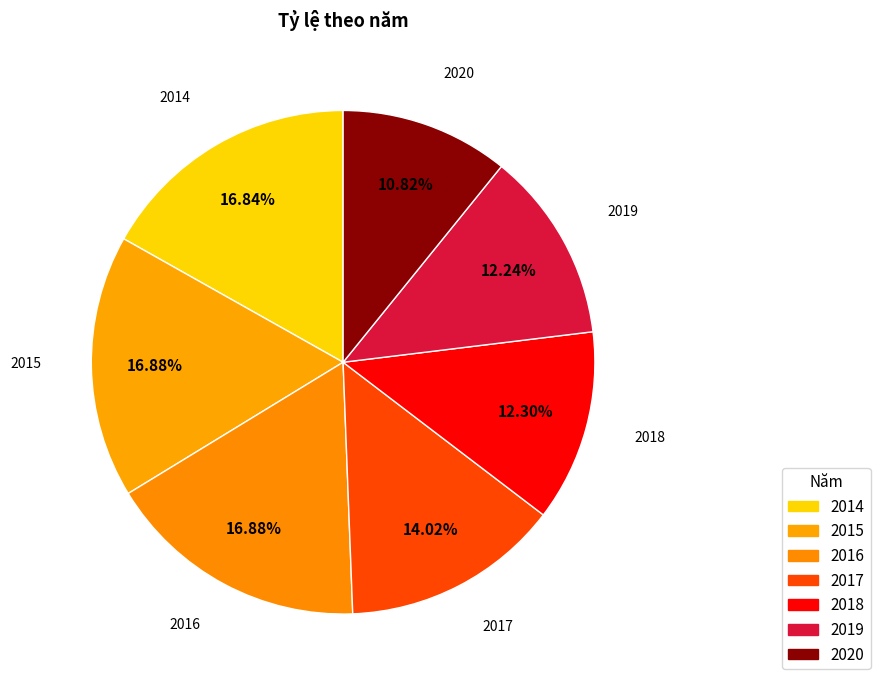

How many segments does this pie chart have?

7